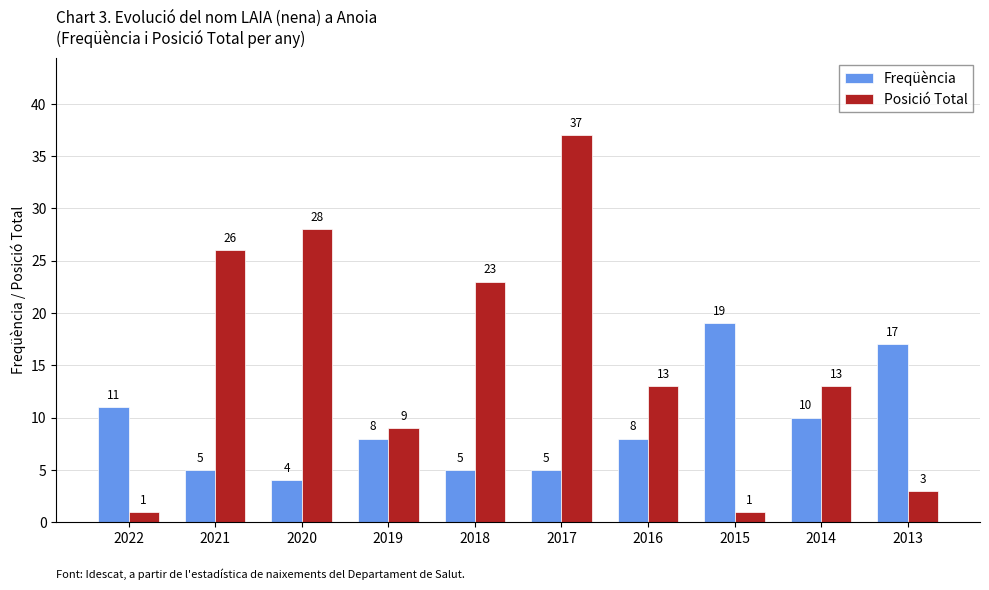

What is the sum of the Freqüència values at 2022 and 2014?

21